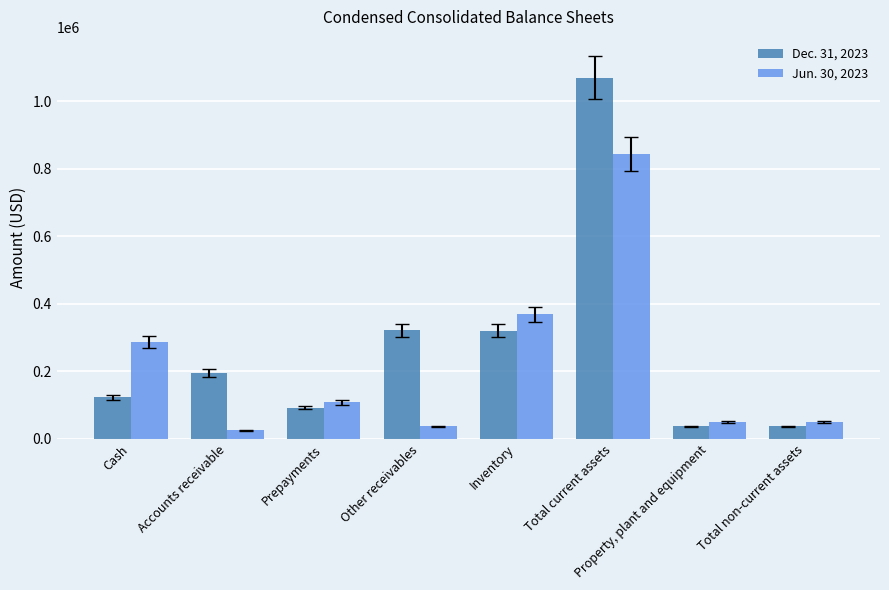

Which series has the largest range (max minus min)?

Dec. 31, 2023